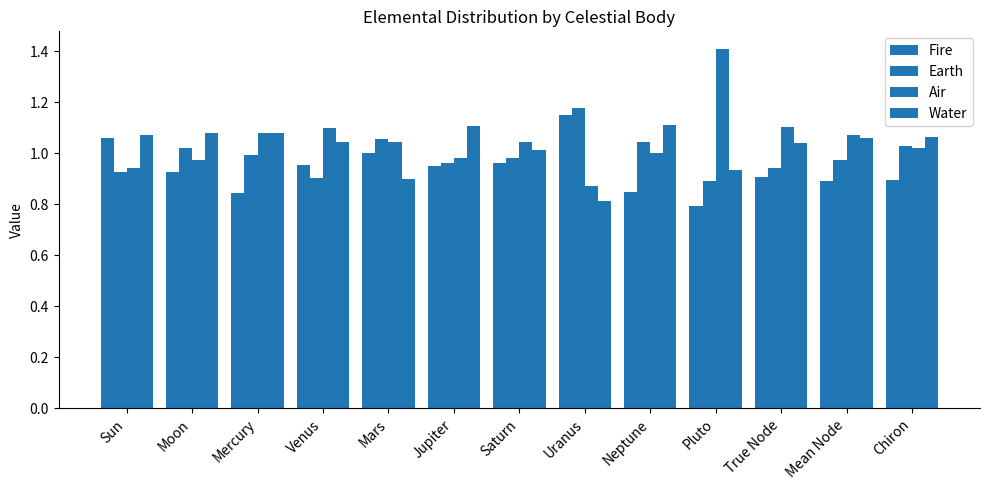

What is the maximum value shown in the chart?

1.4